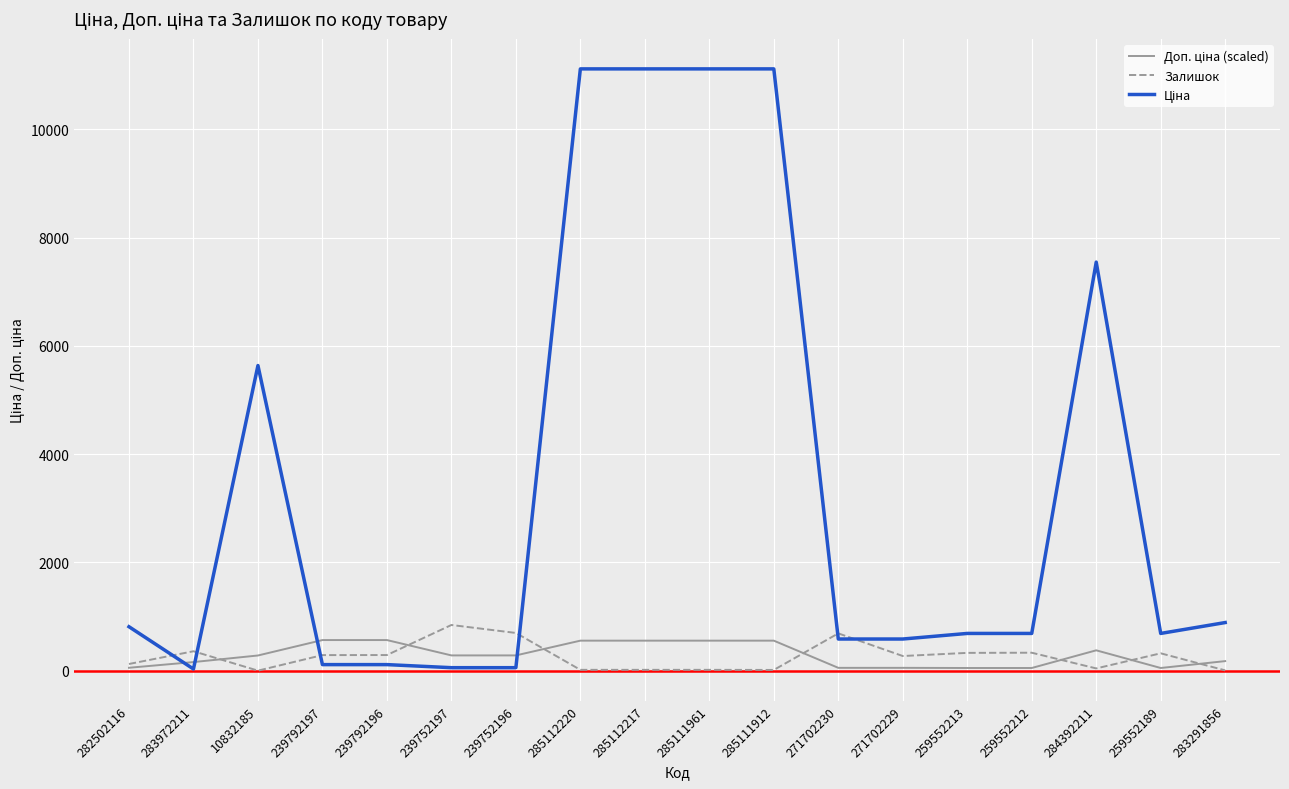

How many series are shown in this chart?

3